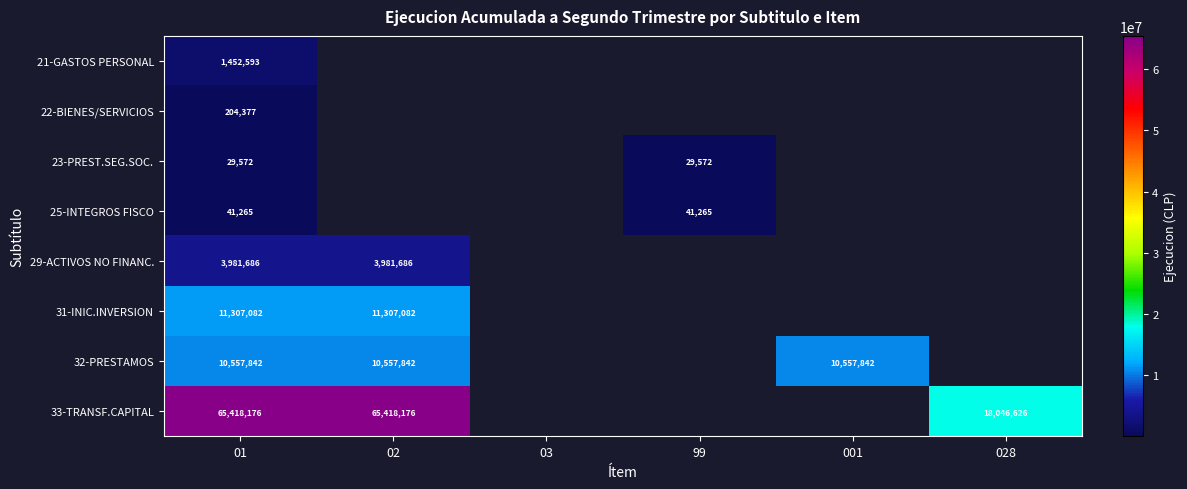

Is it true that 23-PREST.SEG.SOC. equals 13943.6 at 01?

False